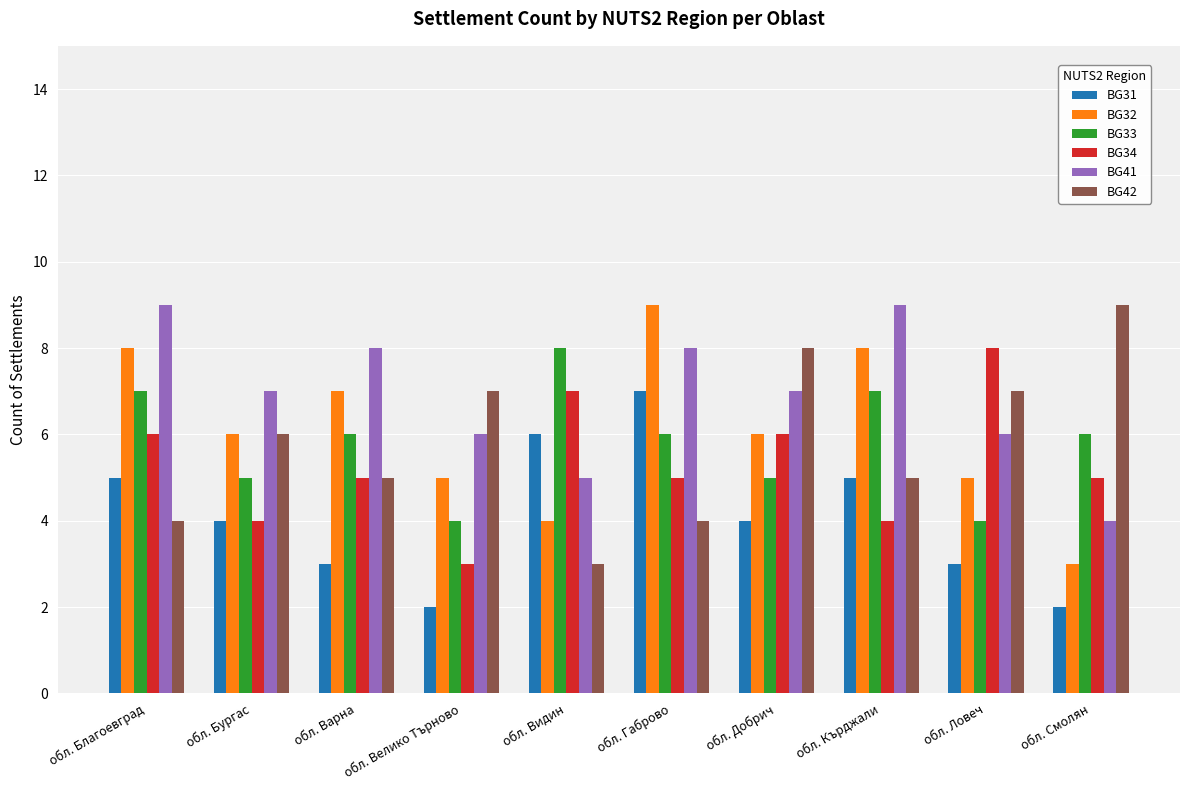

Which series has the largest total across all categories?

BG41